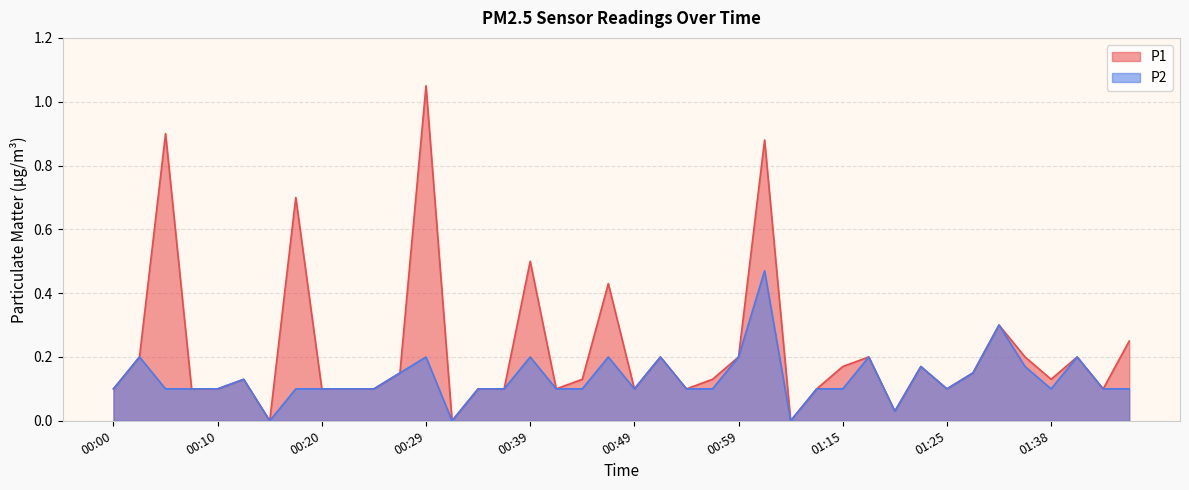

Reading left to right, transcribe all the data shown in this chart.

P1: 0.1	0.2	0.9	0.1	0.1	0.1	0.0	0.7	0.1	0.1	0.1	0.1	1.1	0.0	0.1	0.1	0.5	0.1	0.1	0.4	0.1	0.2	0.1	0.1	0.2	0.9	0.0	0.1	0.2	0.2	0.0	0.2	0.1	0.1	0.3	0.2	0.1	0.2	0.1	0.2
P2: 0.1	0.2	0.1	0.1	0.1	0.1	0.0	0.1	0.1	0.1	0.1	0.1	0.2	0.0	0.1	0.1	0.2	0.1	0.1	0.2	0.1	0.2	0.1	0.1	0.2	0.5	0.0	0.1	0.1	0.2	0.0	0.2	0.1	0.1	0.3	0.2	0.1	0.2	0.1	0.1